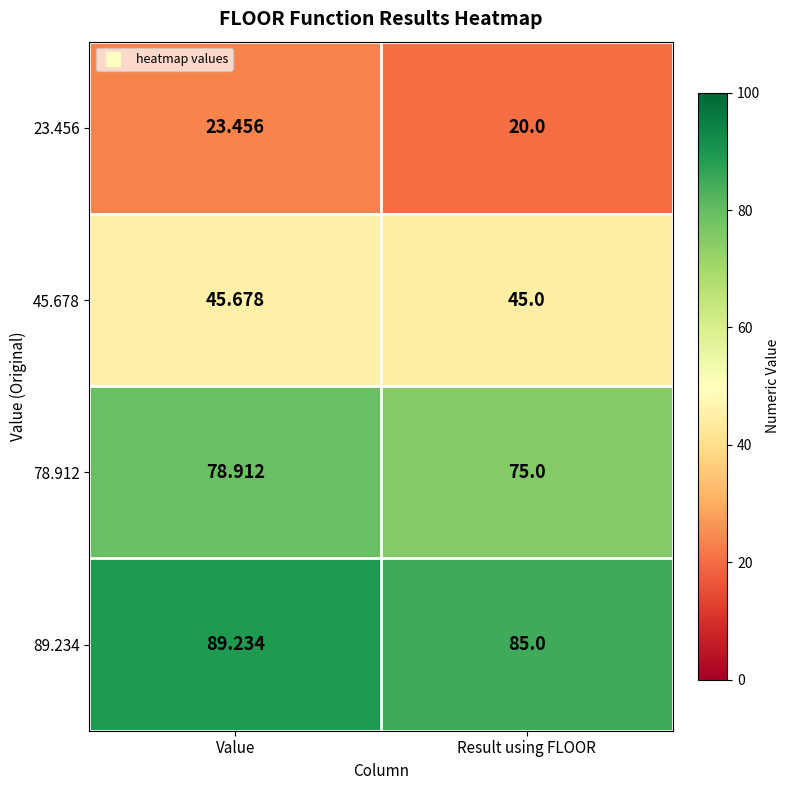

At which label does 89.234 reach its minimum?

Result using FLOOR